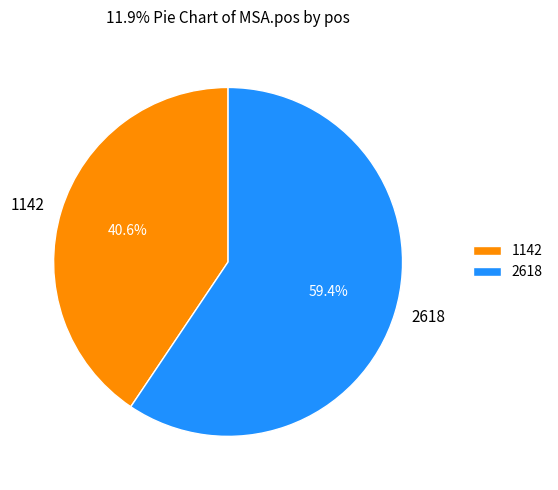

Which category has the smallest portion of the pie?

1142